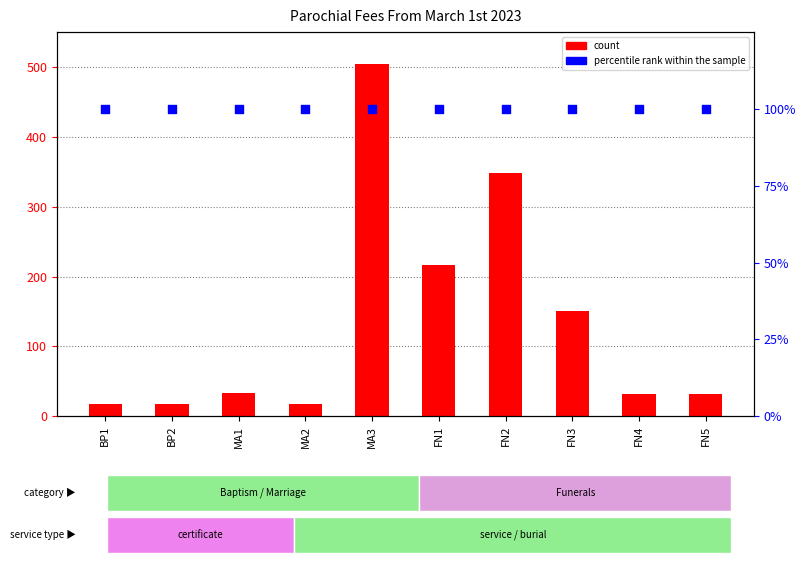

At which category is the sum across all series the highest?

MA3